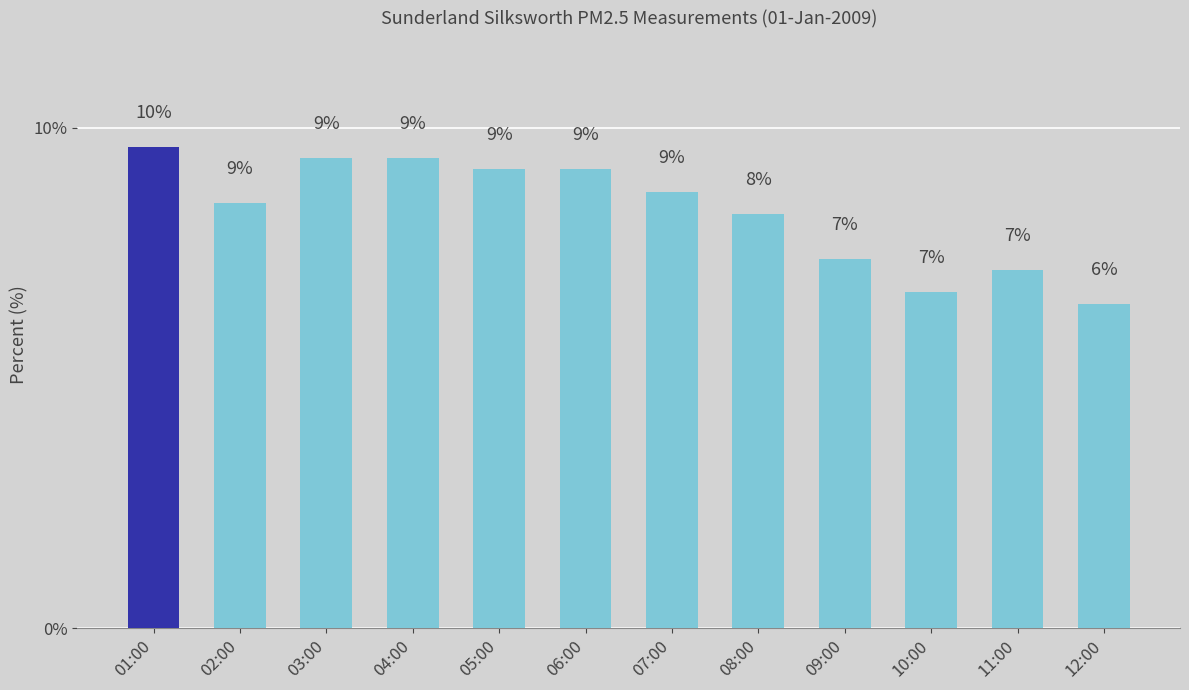

The chart shows a value of 11.8 at 02:00. True or false?

False